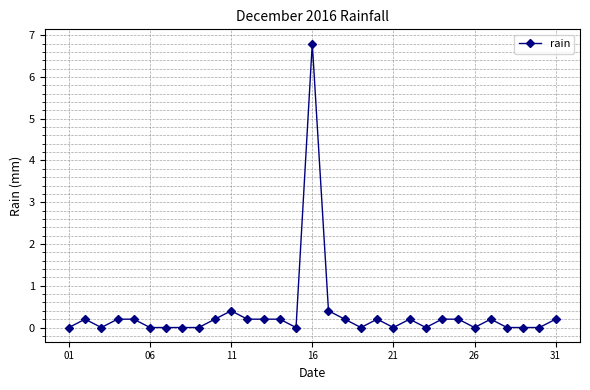

True or false: there are more than 2 points higher than both neighbors.

True